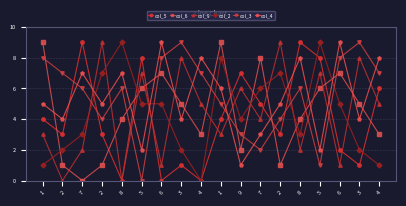

True or false: col_4 and col_3 cross at least once.

True